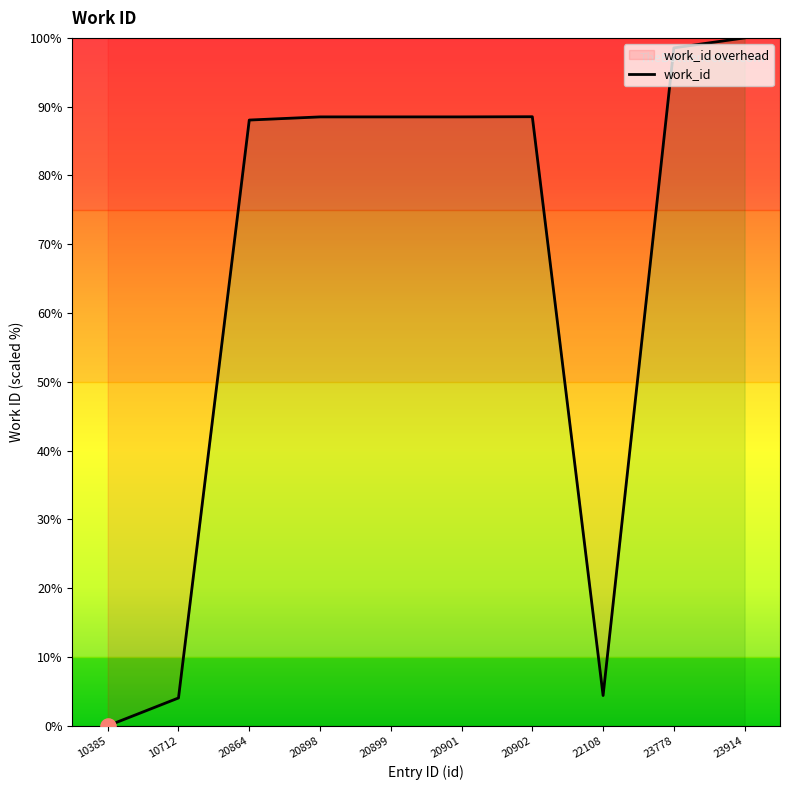

Which has a higher value, 23914 or 20864?

23914